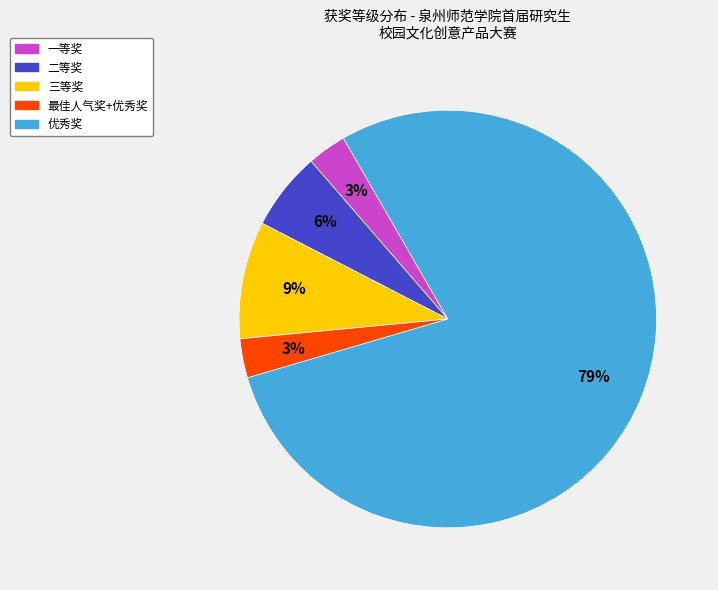

Is it true that 最佳人气奖+优秀奖 is 3% of the pie?

True